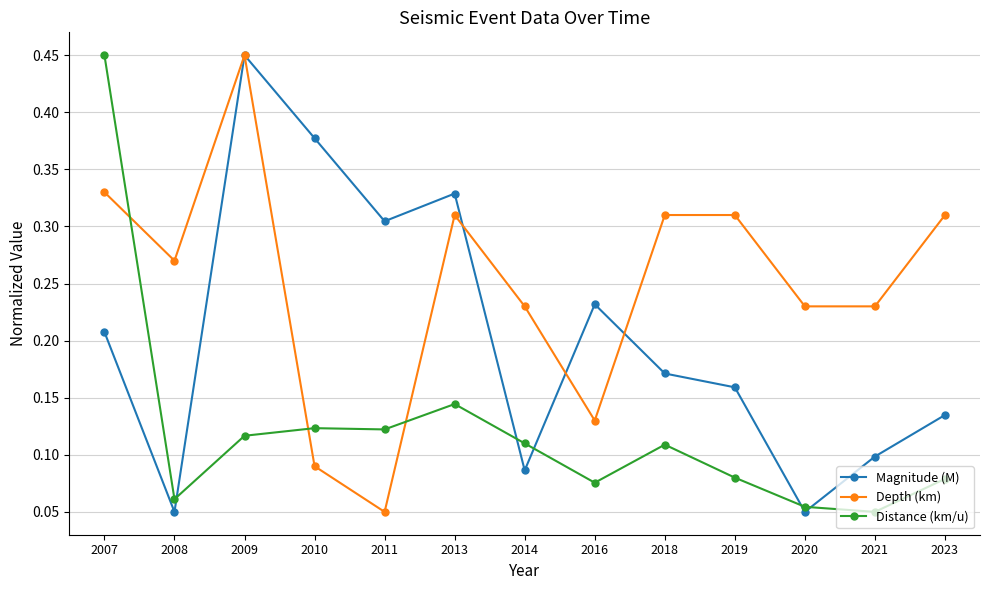

How many data points does each series have?

13